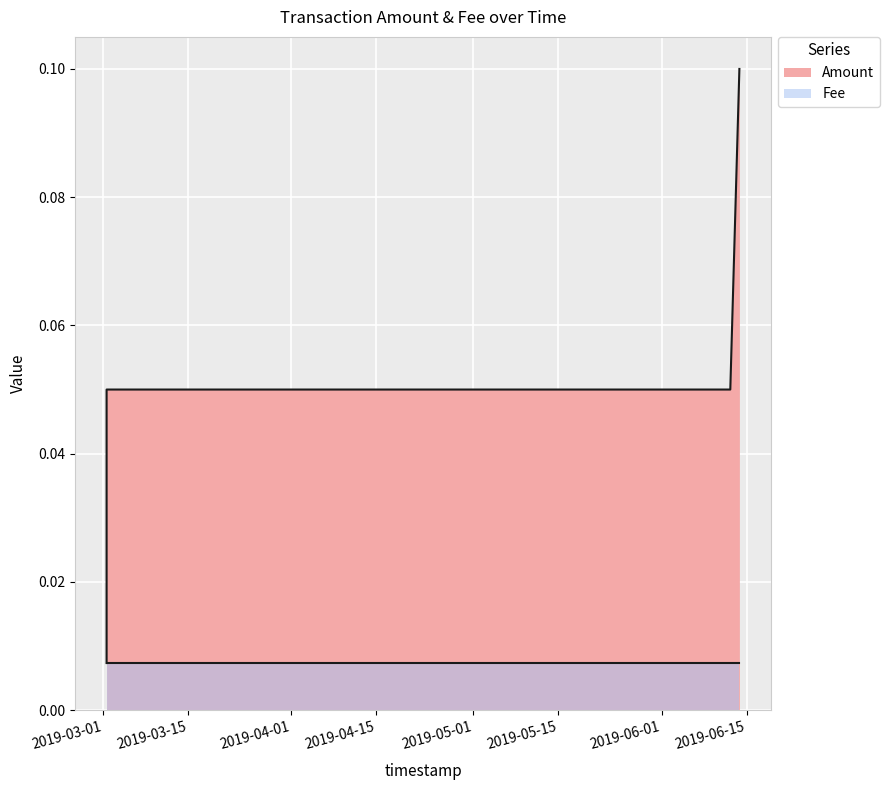

What is the label of the 3rd point from the right?

2019-03-01 13:56:53